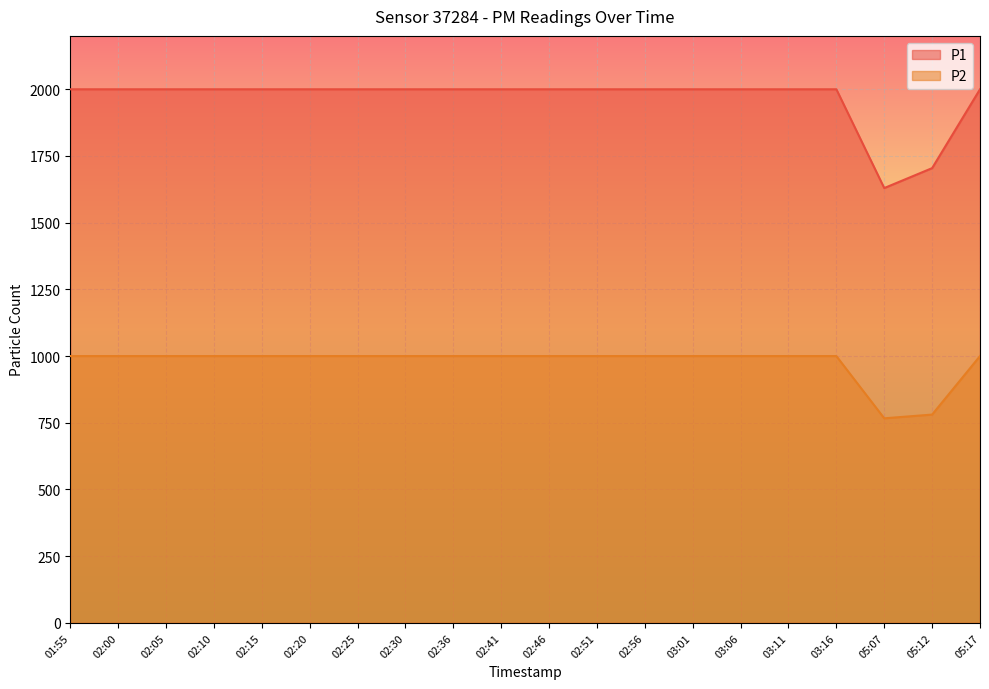

At 03:06, list the series in order from smallest to largest.

P2, P1